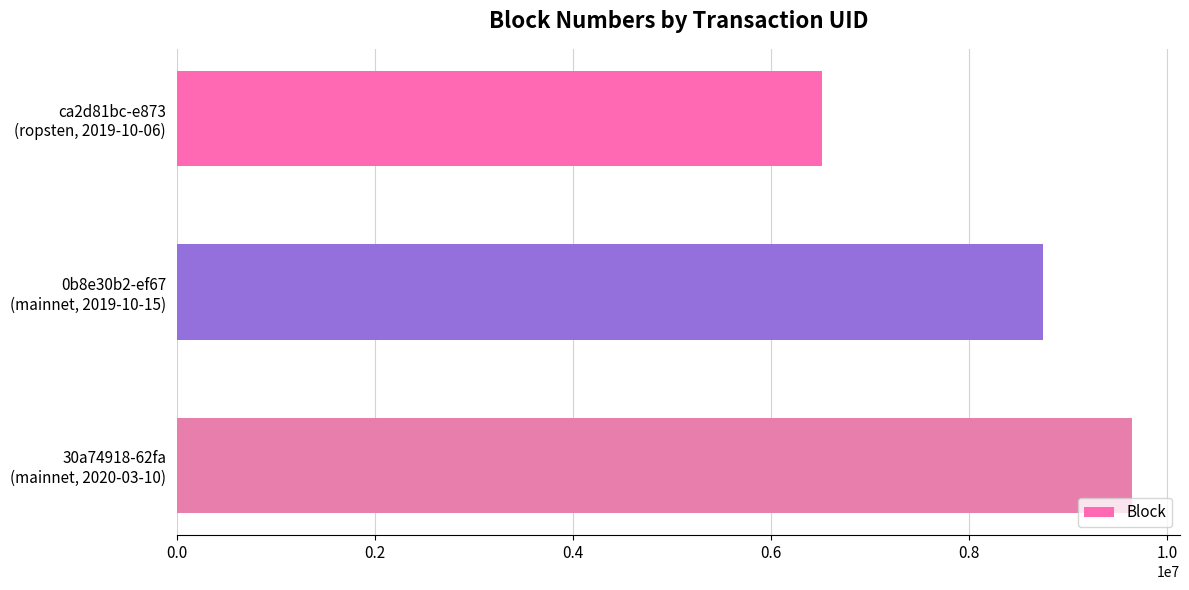

How many series are shown in this chart?

1